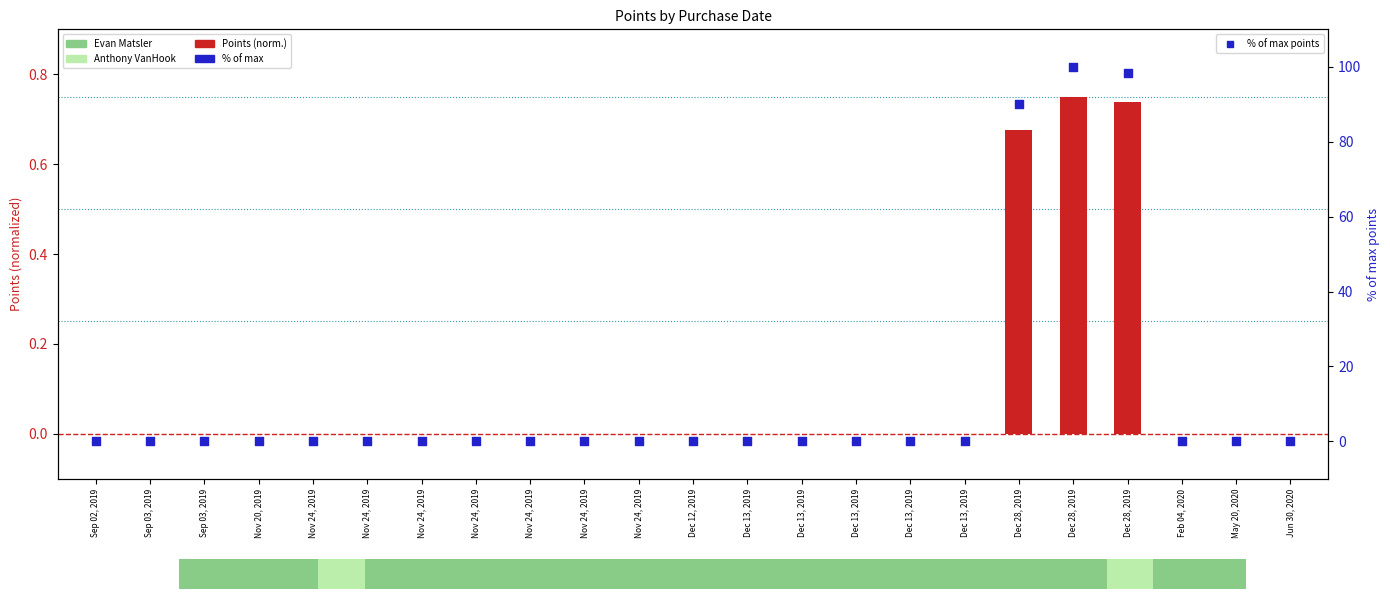

Which series contains the lowest Y value?

Points (normalized)